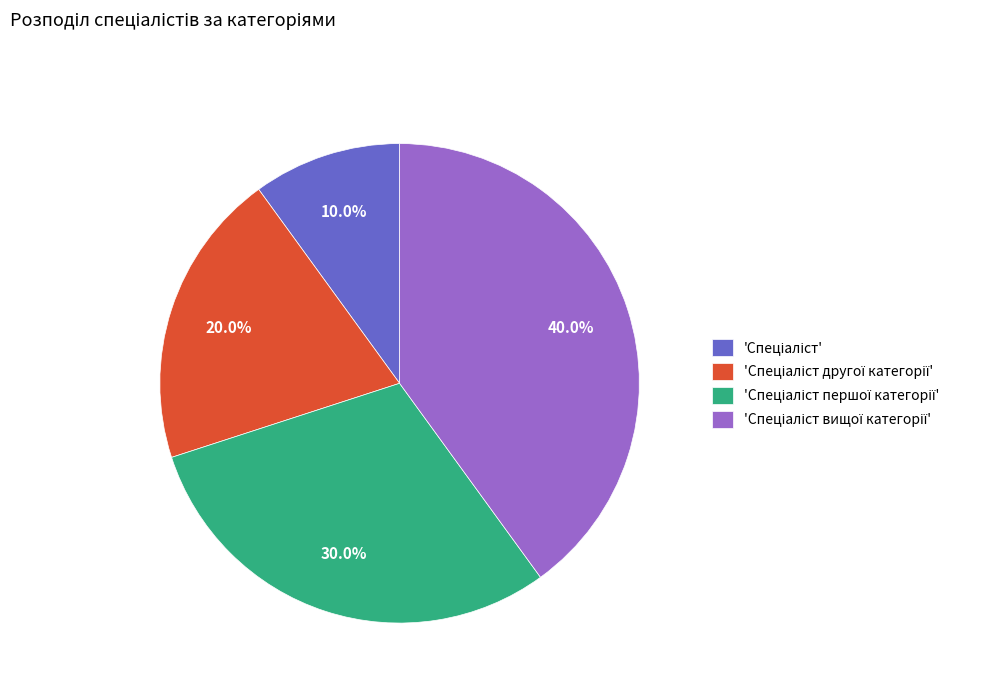

Is there a majority slice in this chart?

No